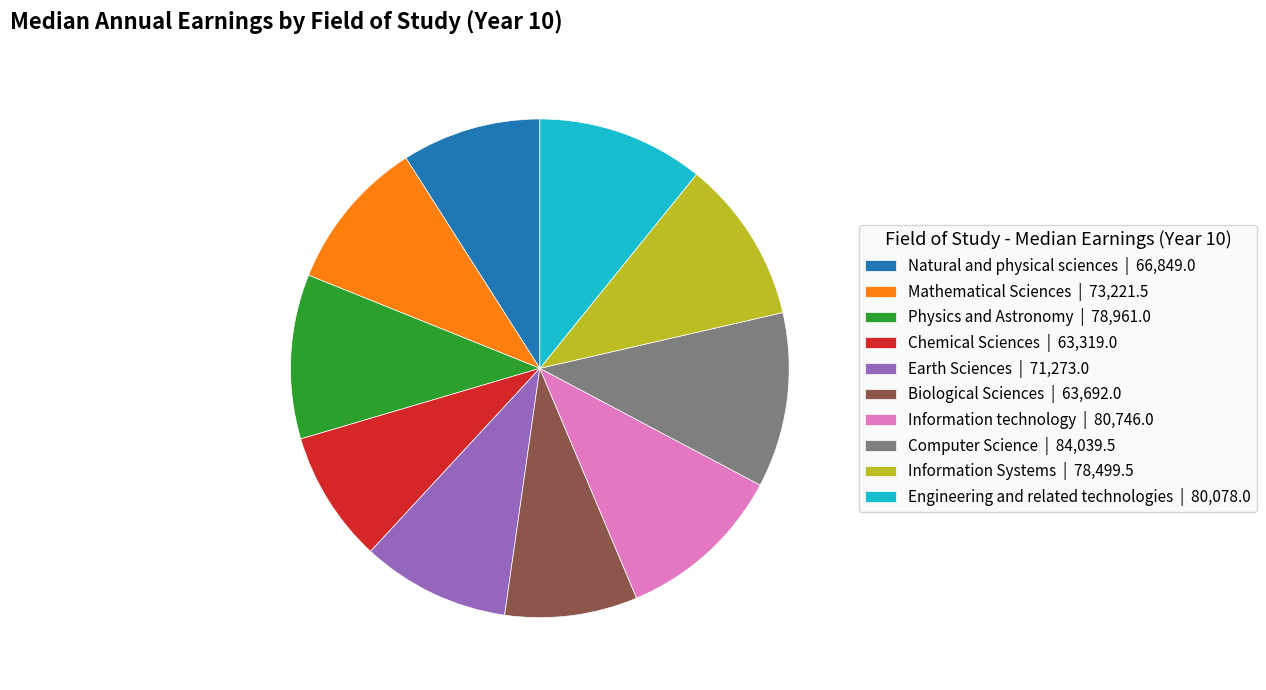

Is the sum of Physics and Astronomy | 78,961.0 and Earth Sciences | 71,273.0 greater than half?

No